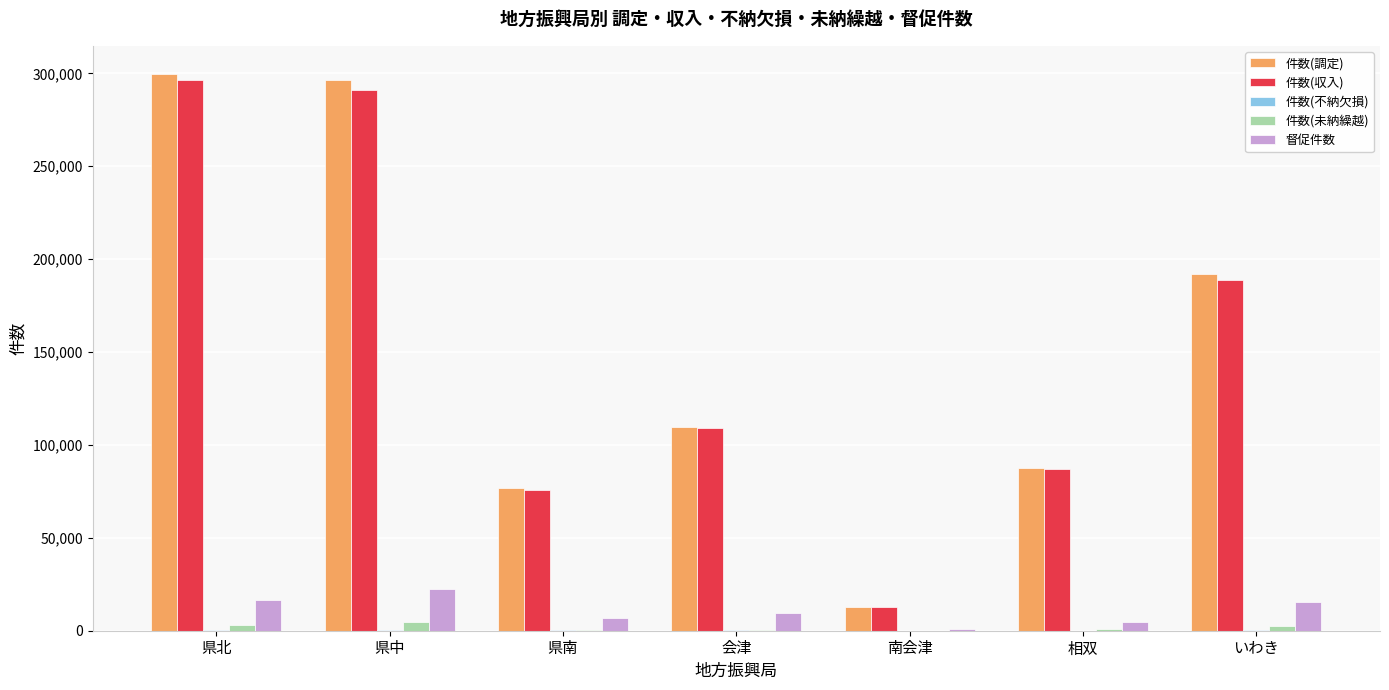

How many distinct data groups are displayed?

5